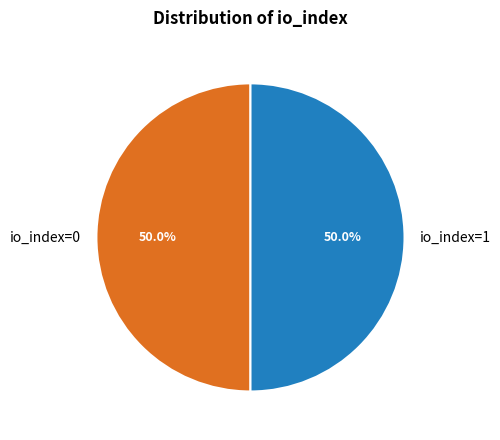

Is it true that io_index=0 is 13% of the pie?

False